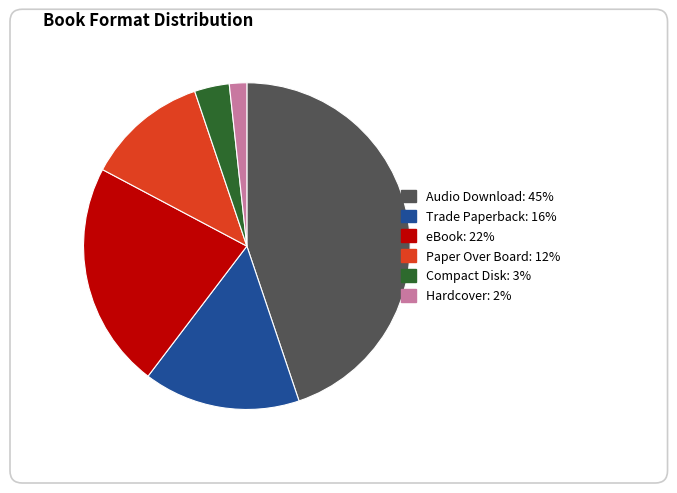

Rank the categories by value from highest to lowest.

Audio Download, eBook, Trade Paperback, Paper Over Board, Compact Disk, Hardcover